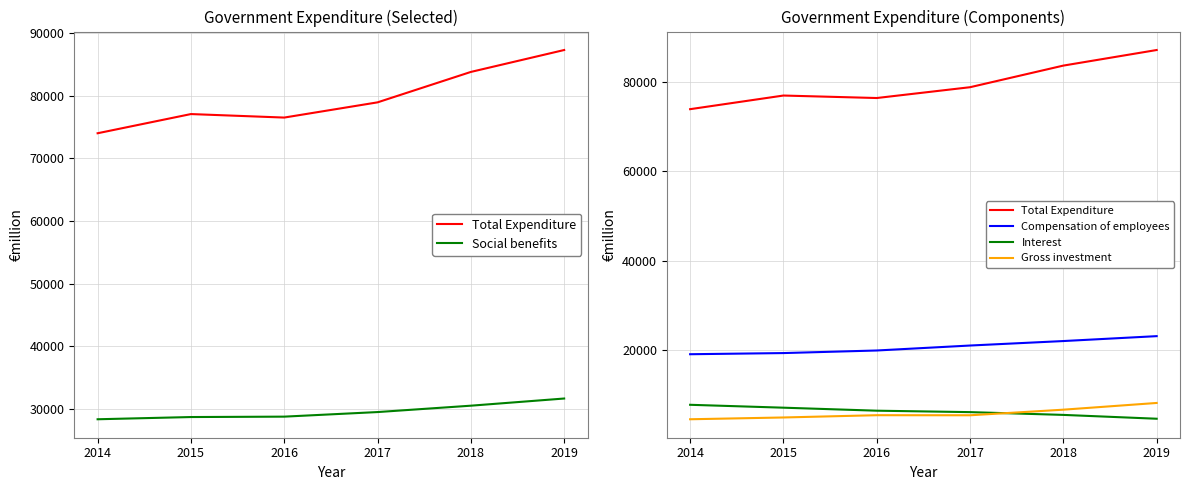

What is the value of the Compensation of employees point at the 6th from the left?

23009